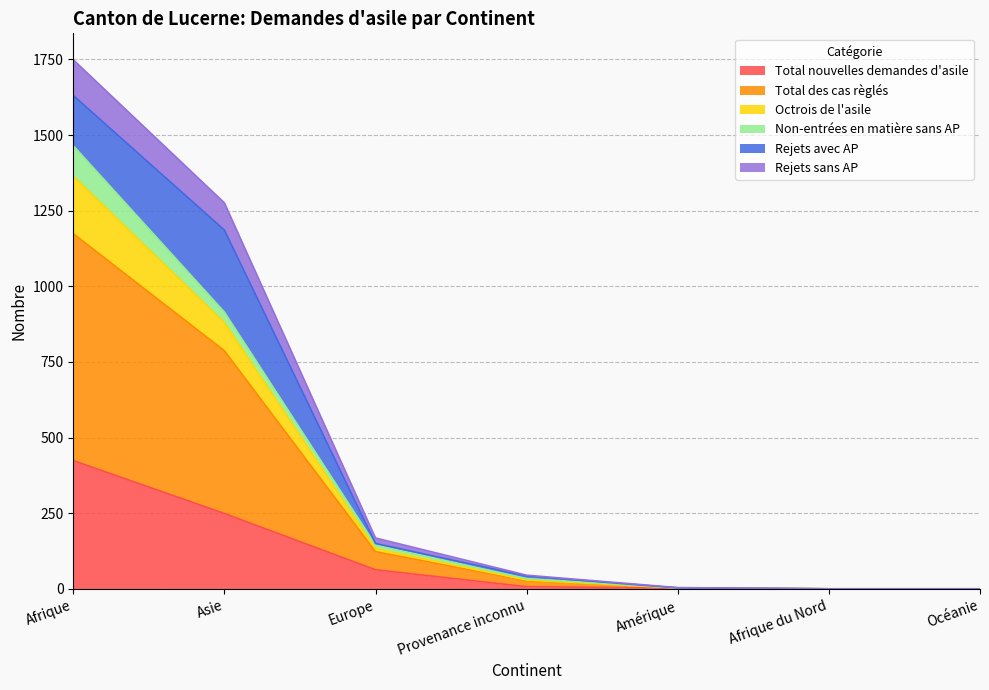

Is it true that Octrois de l'asile equals 260 at Europe?

False